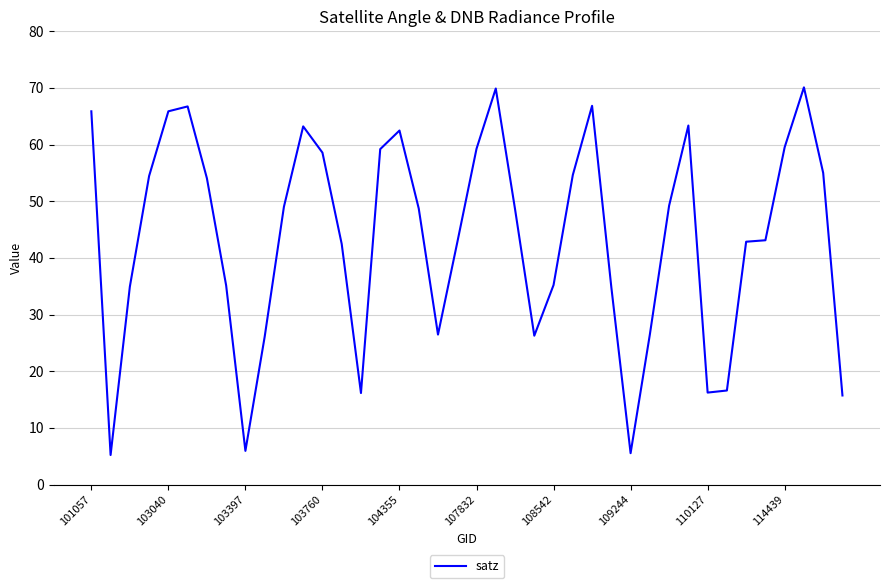

What is the minimum value shown in the chart?

5.2